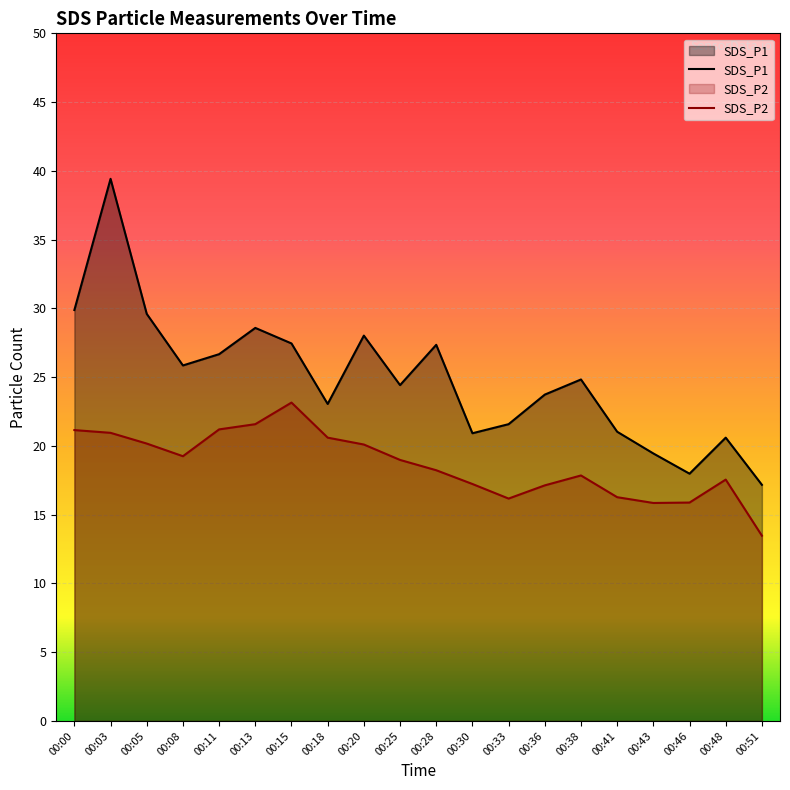

How many lines are shown in the chart?

2